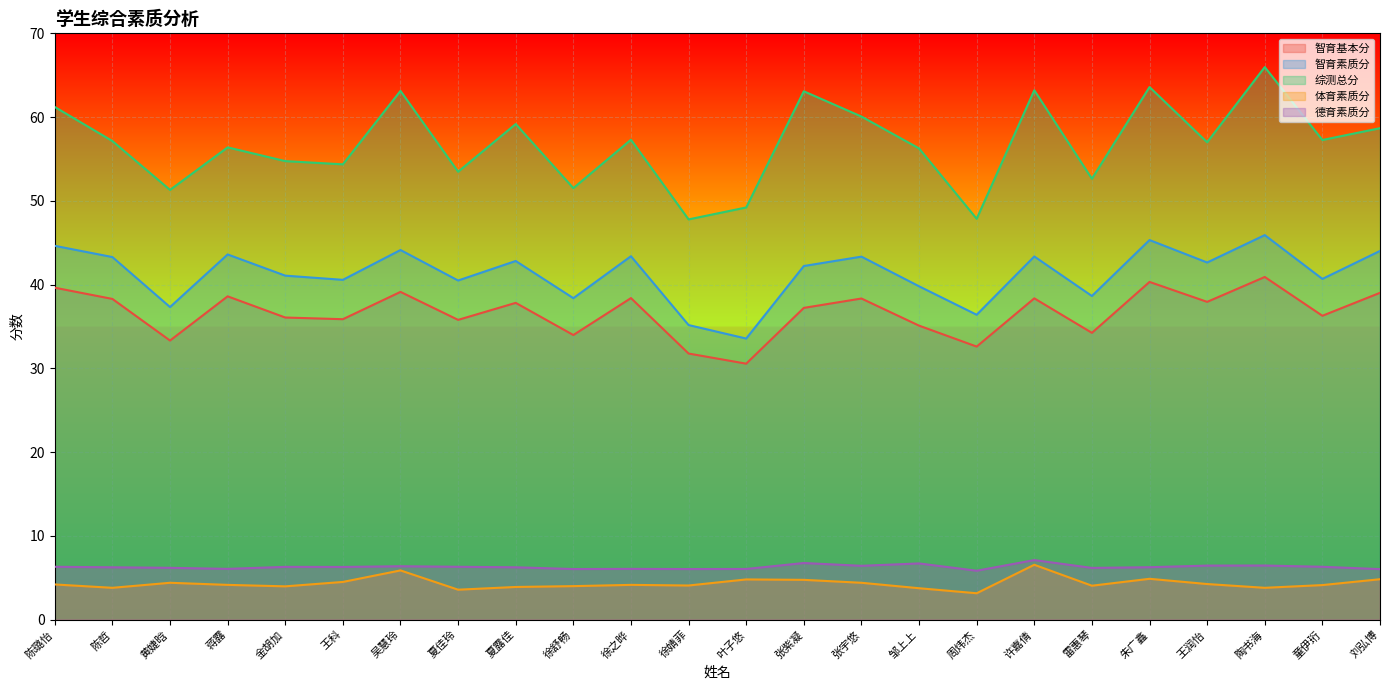

Rank the series by their maximum value, from lowest to highest.

体育素质分, 德育素质分, 智育基本分, 智育素质分, 综测总分